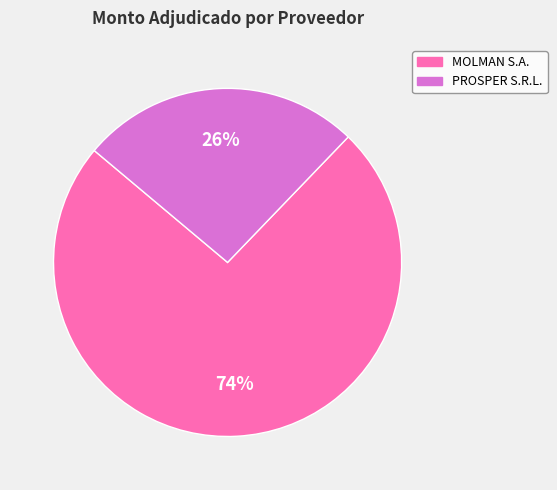

To the nearest percent, what is the difference between the PROSPER S.R.L. and MOLMAN S.A. slice percentages?

48%